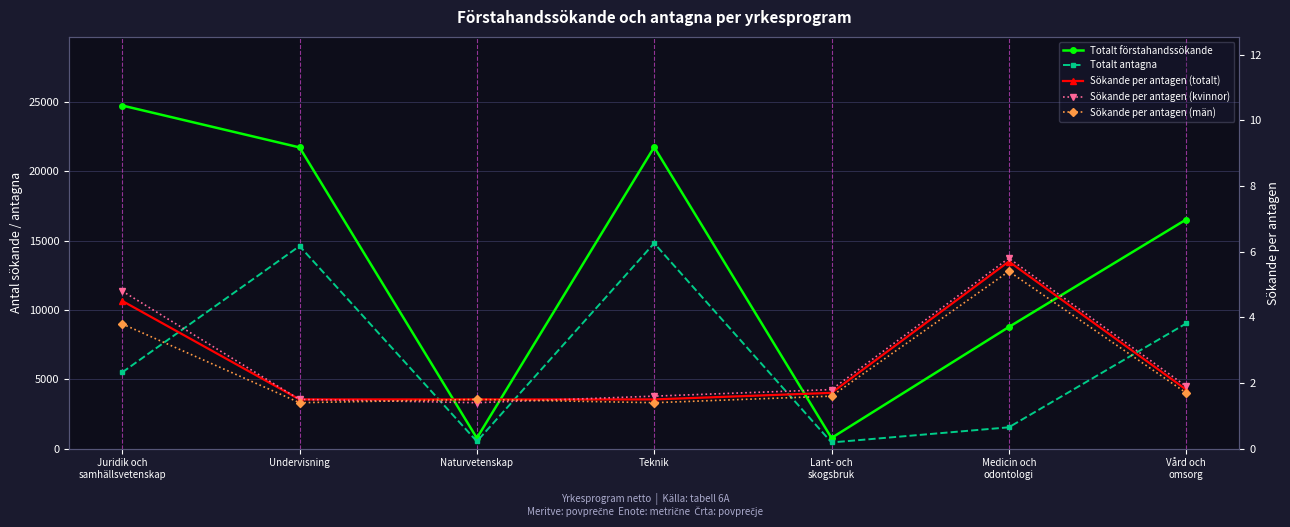

List the labels in order of Totalt förstahandssökande value, smallest first.

Naturvetenskap, Lant- och
skogsbruk, Medicin och
odontologi, Vård och
omsorg, Undervisning, Teknik, Juridik och
samhällsvetenskap